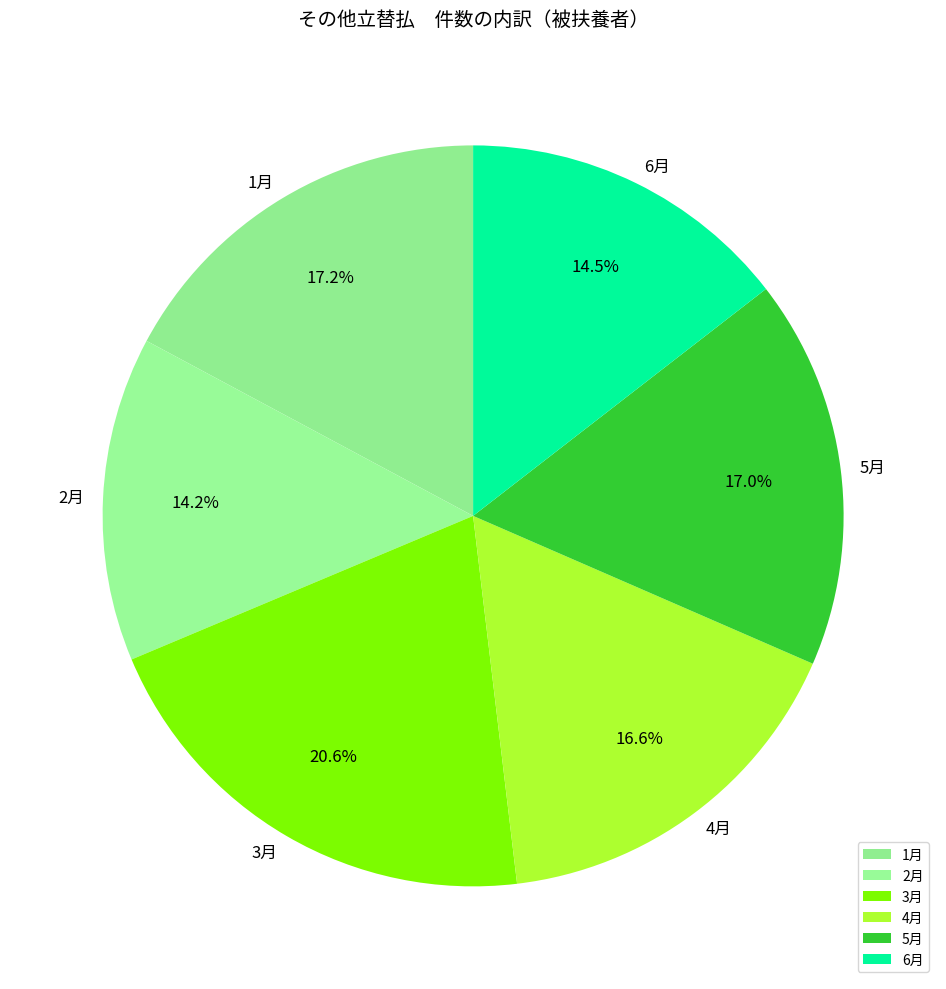

Which category has the smallest portion of the pie?

2月